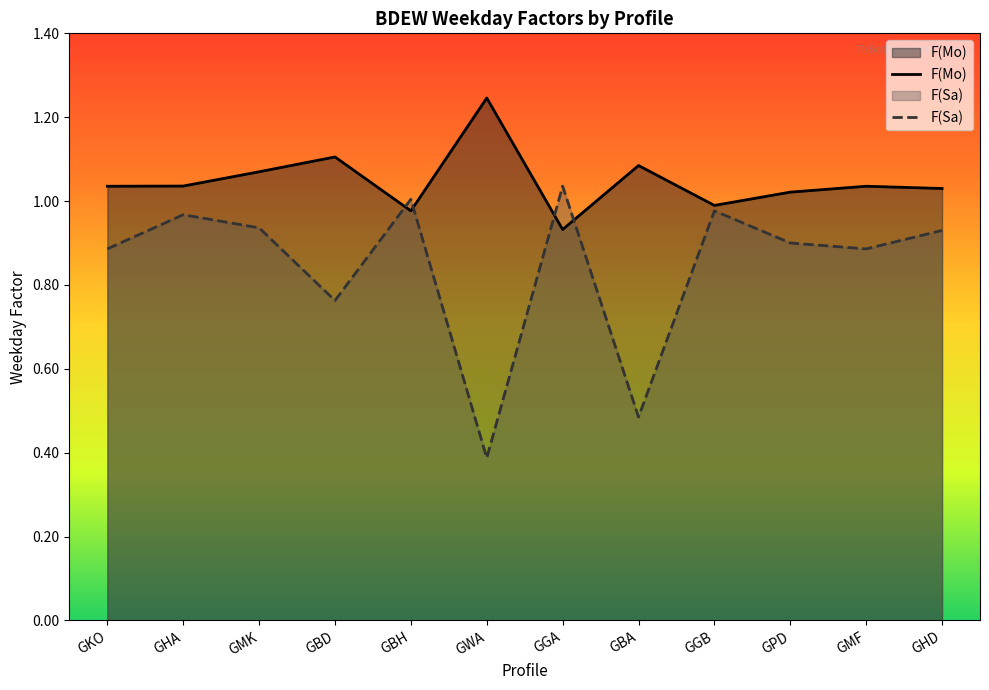

What is the difference between the second highest and minimum values in the F(Sa) series?

0.6